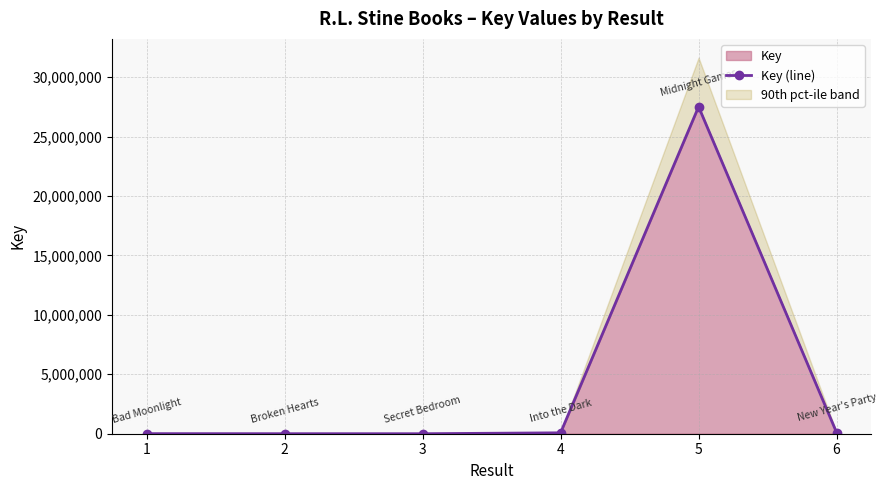

What is the change in value from 1 to 2?

-4280